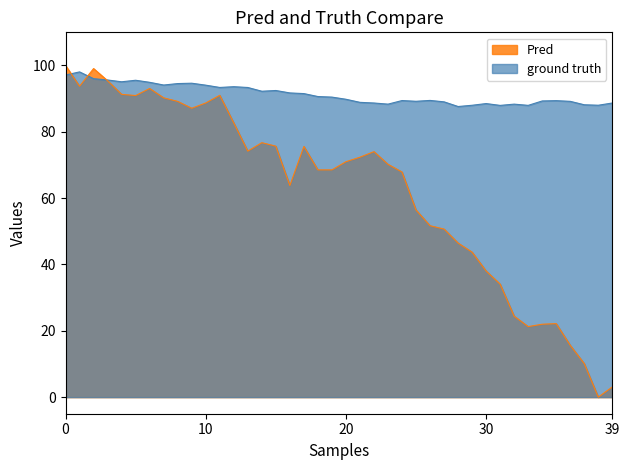

What is the maximum value shown in the chart?

100.0